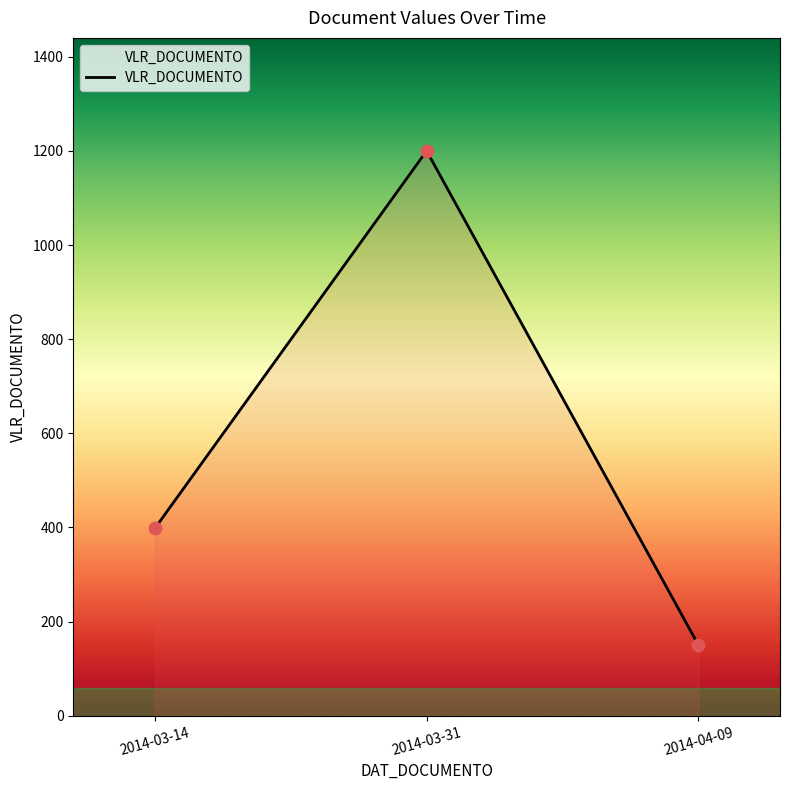

Which has a higher value, 2014-03-14 or 2014-03-31?

2014-03-31